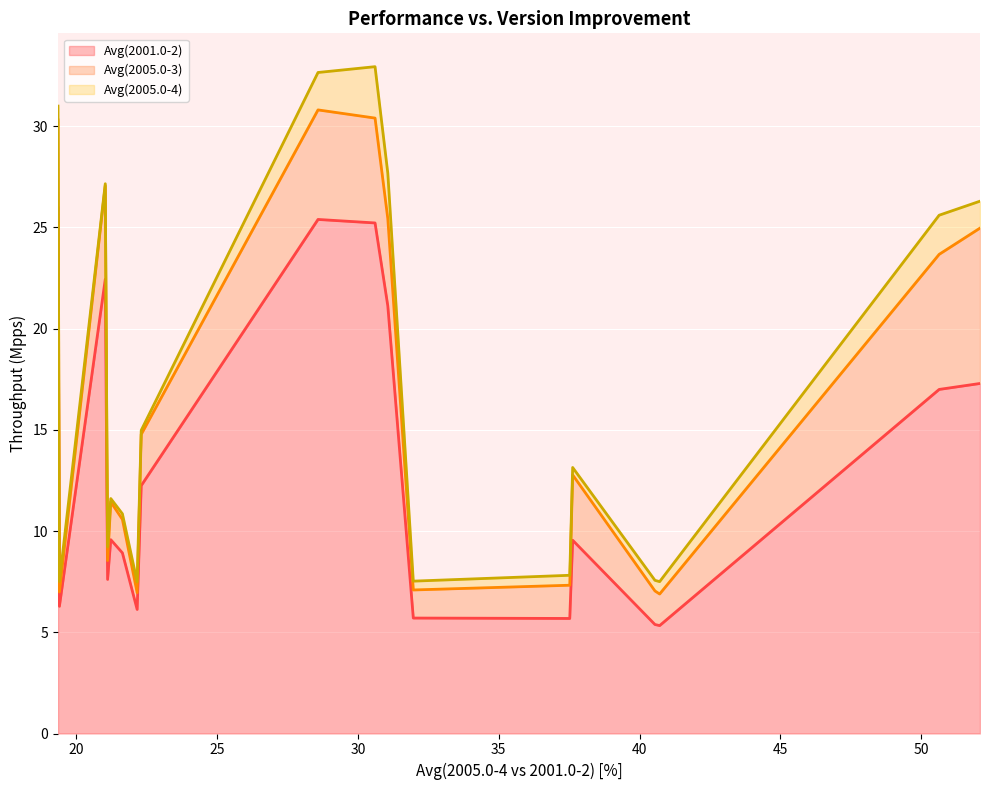

True or false: Avg(2005.0-3) and Avg(2005.0-4) intersect in this chart.

False